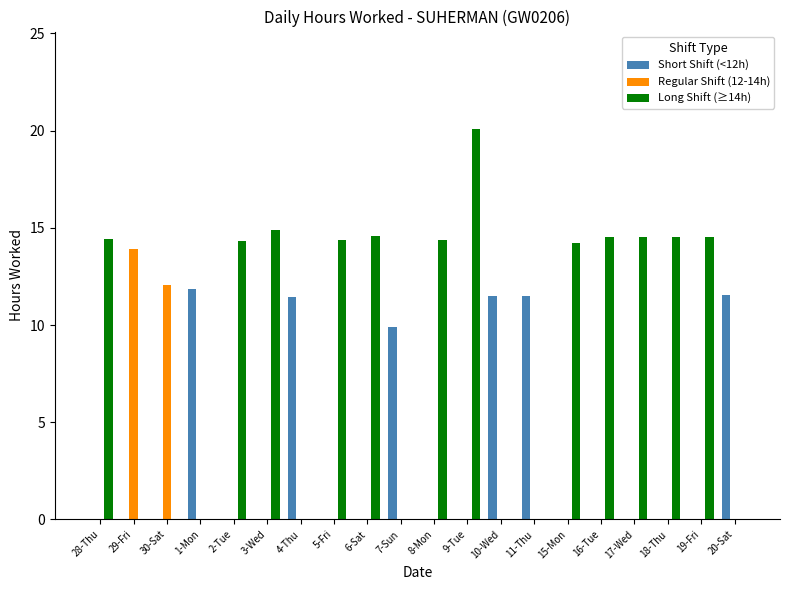

Which series has the largest range (max minus min)?

Long Shift (≥14h)